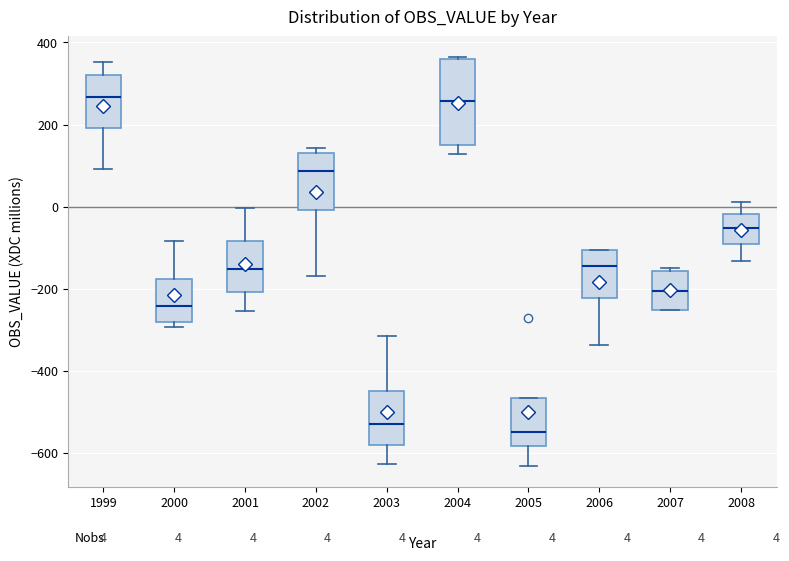

Which box's median line is the lowest?

2005